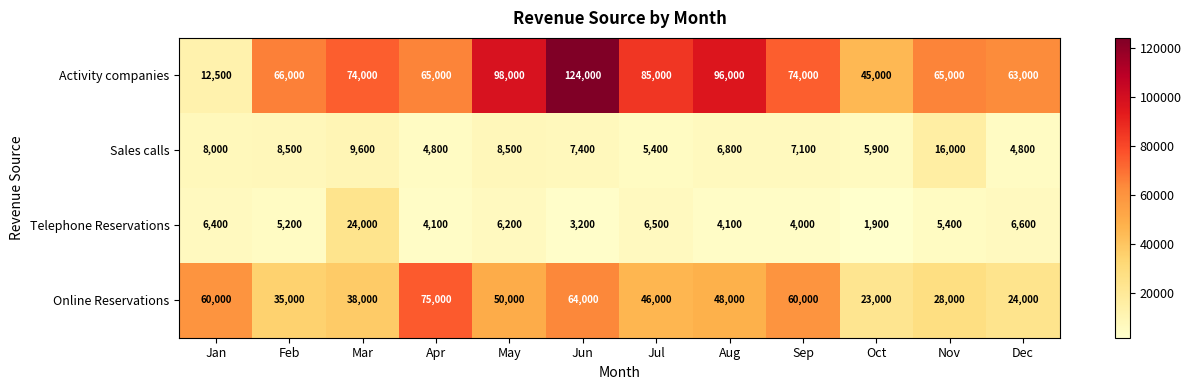

Is it true that Activity companies equals 107673 at Apr?

False